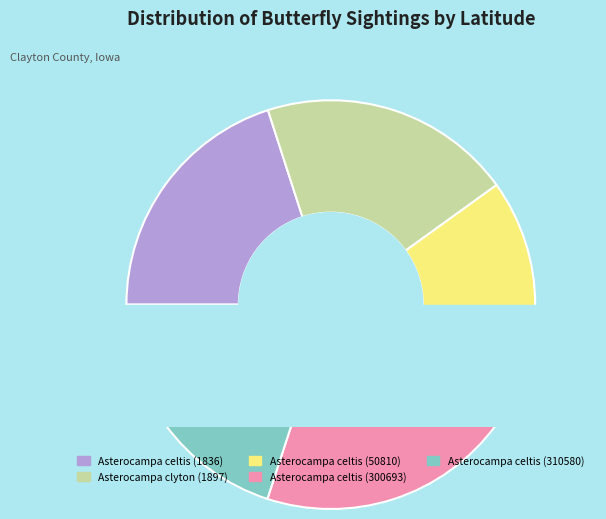

The Asterocampa clyton (1897) slice represents 20% of the pie. True or false?

True